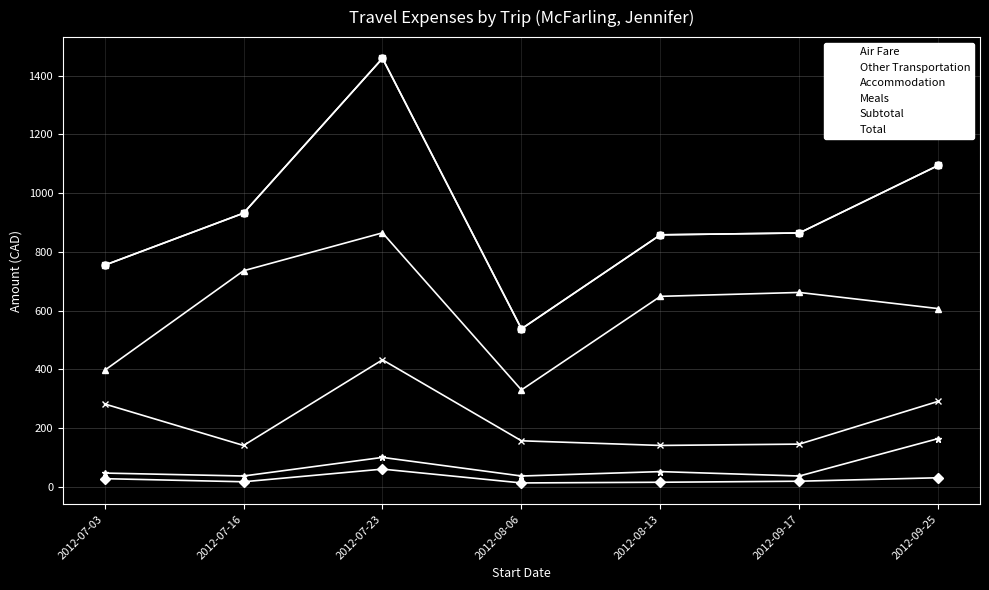

Read the Total value at 2012-07-03.

754.8